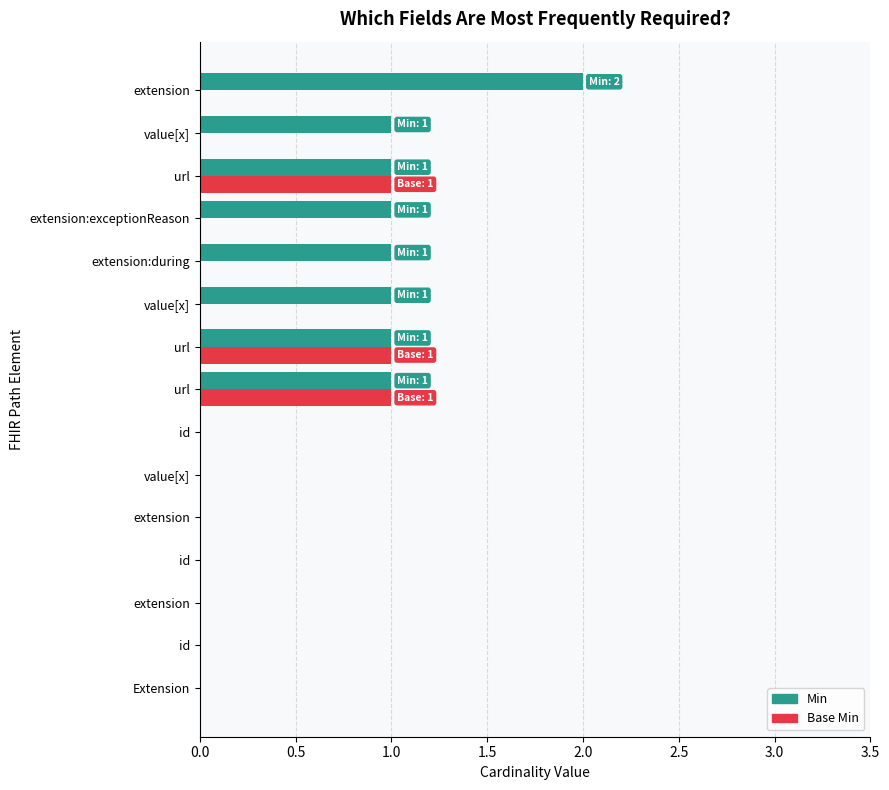

How many distinct data groups are displayed?

2